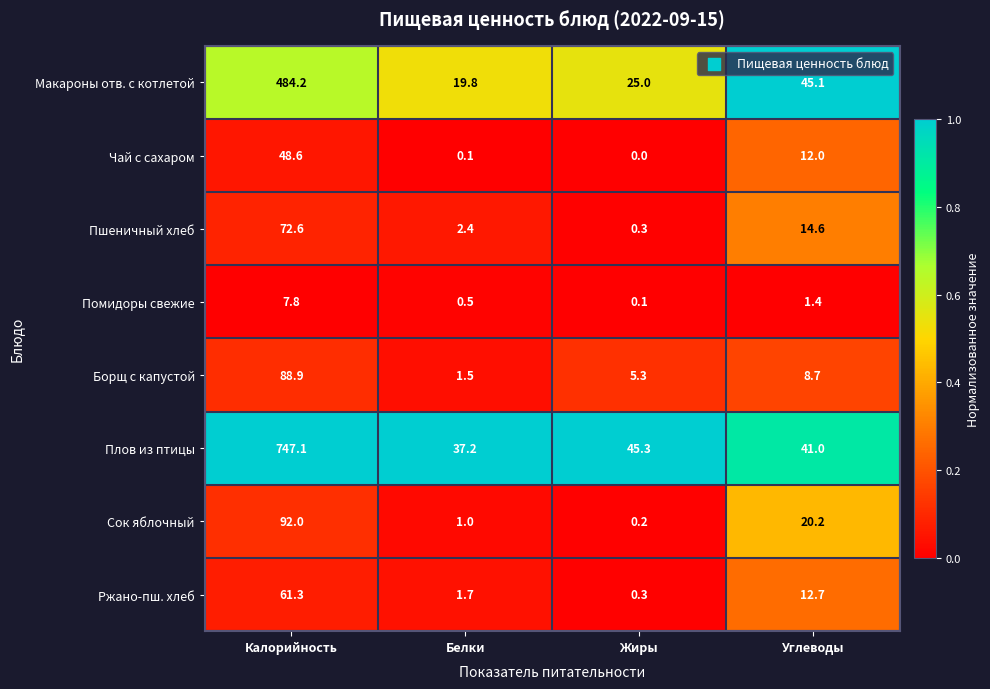

At which label is Сок яблочный closest to 46?

Углеводы